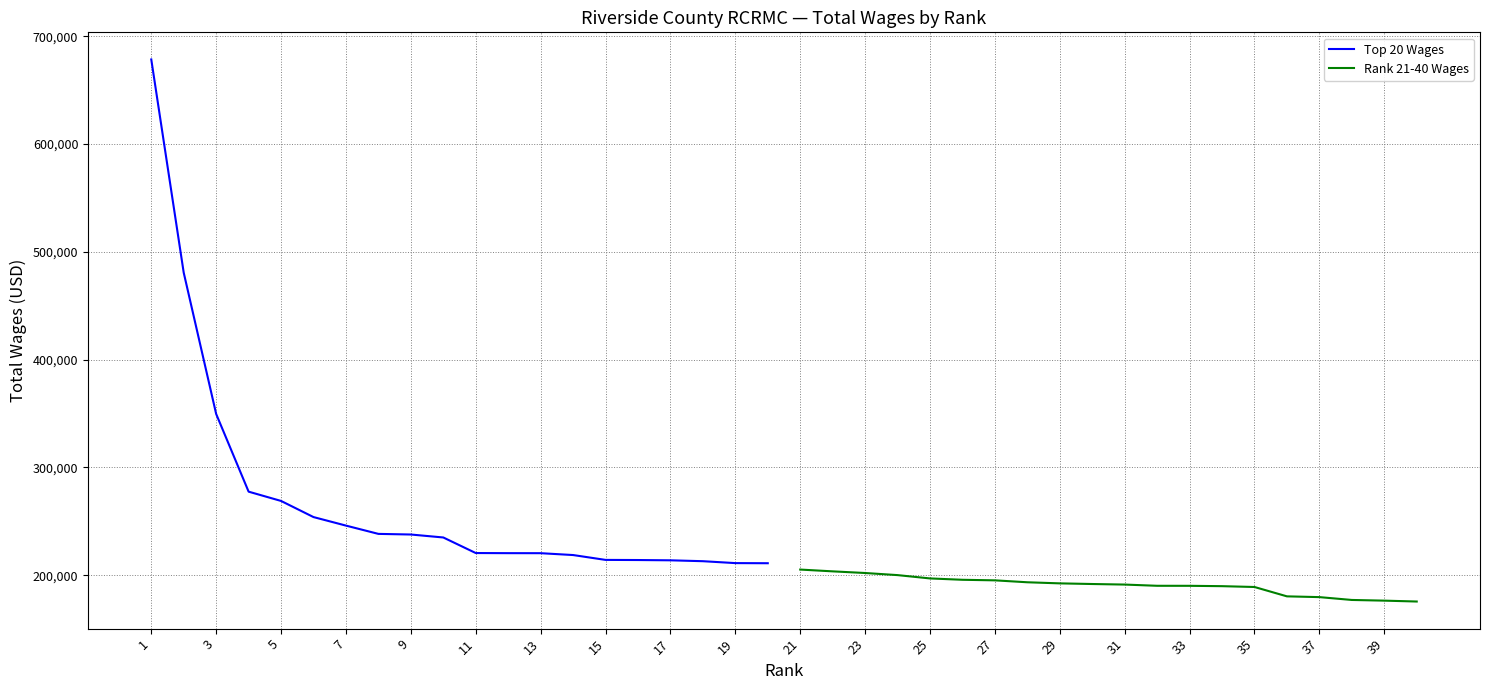

How many lines are shown in the chart?

2